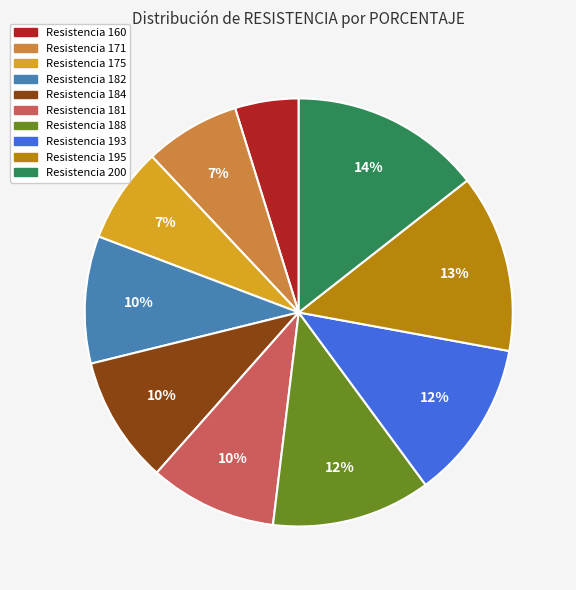

Does any single category account for the majority?

No